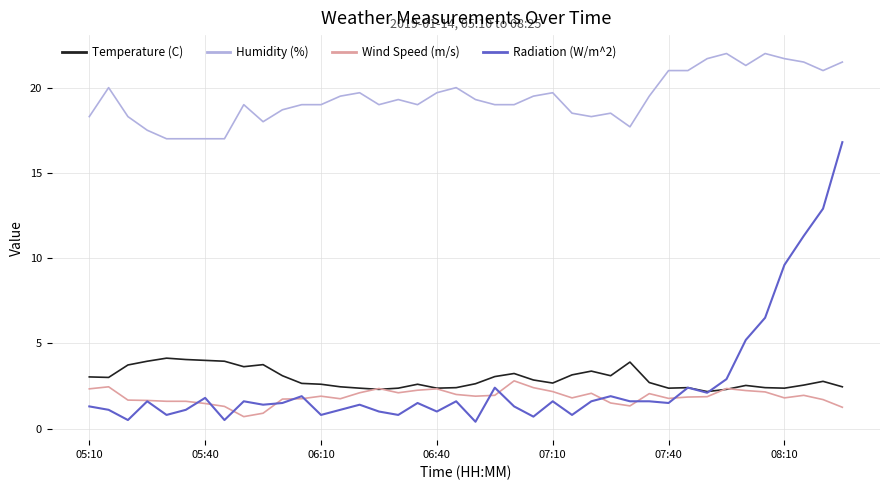

True or false: Radiation (W/m^2) and Humidity (%) cross at least once.

False